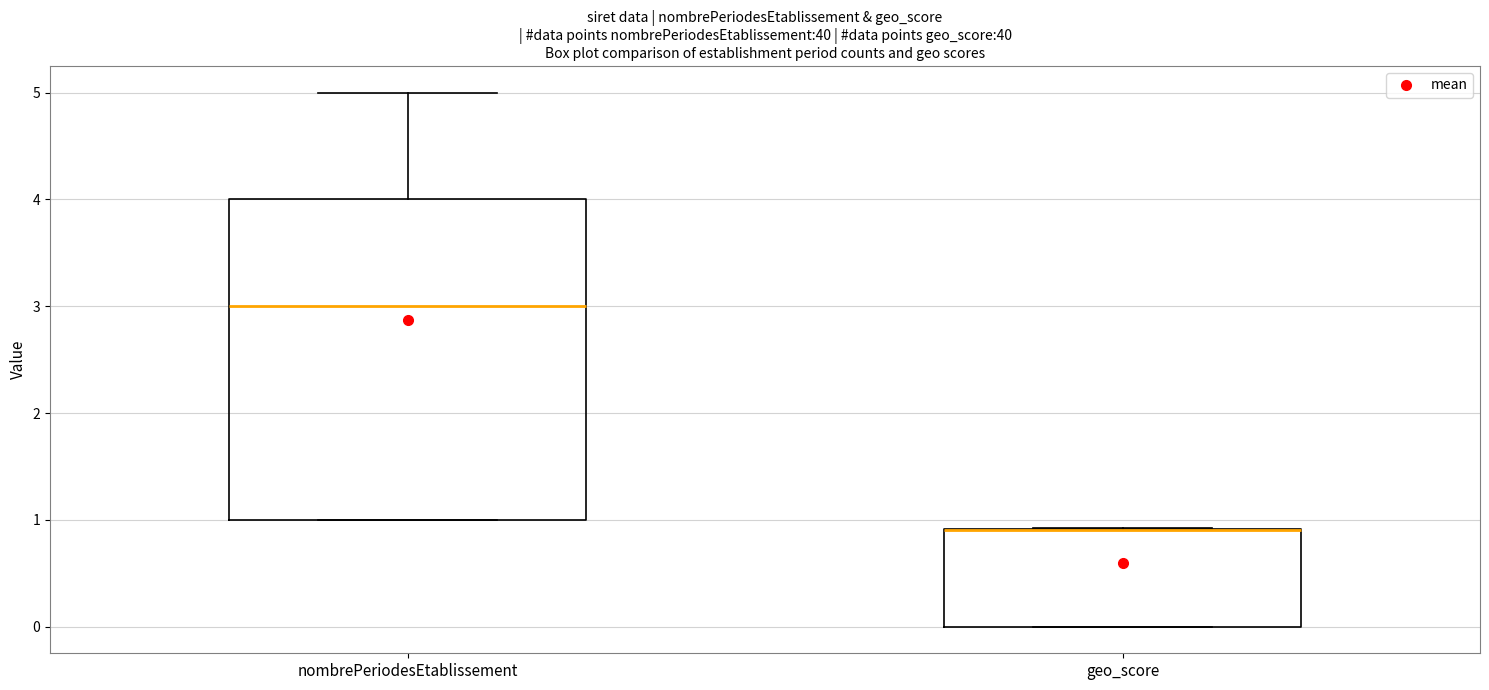

Reading left to right, read every box against the y-axis: the position of its median line, the range the box covers, and the ends of its whiskers. The values are not printed on the chart, so give them approximately, as read against the axis.

nombrePeriodesEtablissement: median 3.0, box 1.0 to 4.0, whiskers 1.0 to 5.0
geo_score: median 0.9 (drawn on the box's upper edge), box 0.0 to 0.9, whiskers 0.0 to 0.9